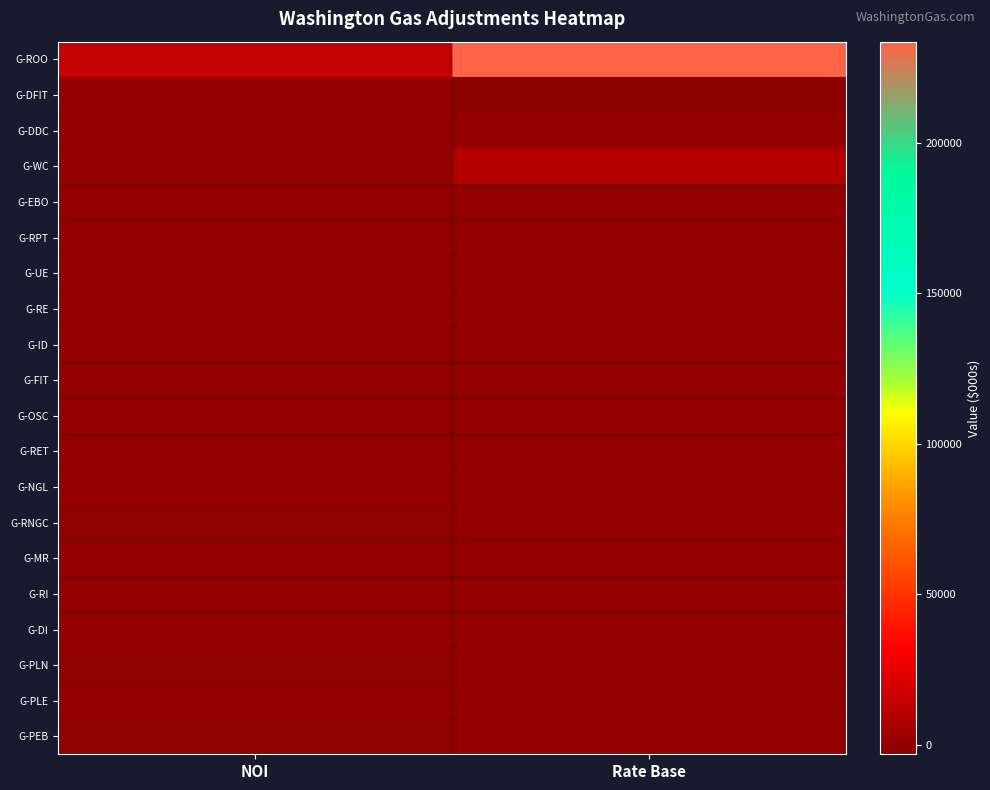

Reading left to right, what are all the values shown in this chart?

G-ROO: NOI=15002.0	Rate Base=233475.0
G-DFIT: NOI=-28.8	Rate Base=-3032.0
G-DDC: NOI=-0.7	Rate Base=0.0
G-WC: NOI=98.4	Rate Base=10371.0
G-EBO: NOI=-7.2	Rate Base=0.0
G-RPT: NOI=-52.0	Rate Base=0.0
G-UE: NOI=97.5	Rate Base=0.0
G-RE: NOI=-20.8	Rate Base=0.0
G-ID: NOI=-182.0	Rate Base=0.0
G-FIT: NOI=0.0	Rate Base=0.0
G-OSC: NOI=1.3	Rate Base=0.0
G-RET: NOI=-213.2	Rate Base=0.0
G-NGL: NOI=3.2	Rate Base=0.0
G-RNGC: NOI=-496.6	Rate Base=0.0
G-MR: NOI=-3.2	Rate Base=0.0
G-RI: NOI=216.4	Rate Base=0.0
G-DI: NOI=-136.0	Rate Base=0.0
G-PLN: NOI=-749.8	Rate Base=0.0
G-PLE: NOI=-32.5	Rate Base=0.0
G-PEB: NOI=-465.9	Rate Base=0.0